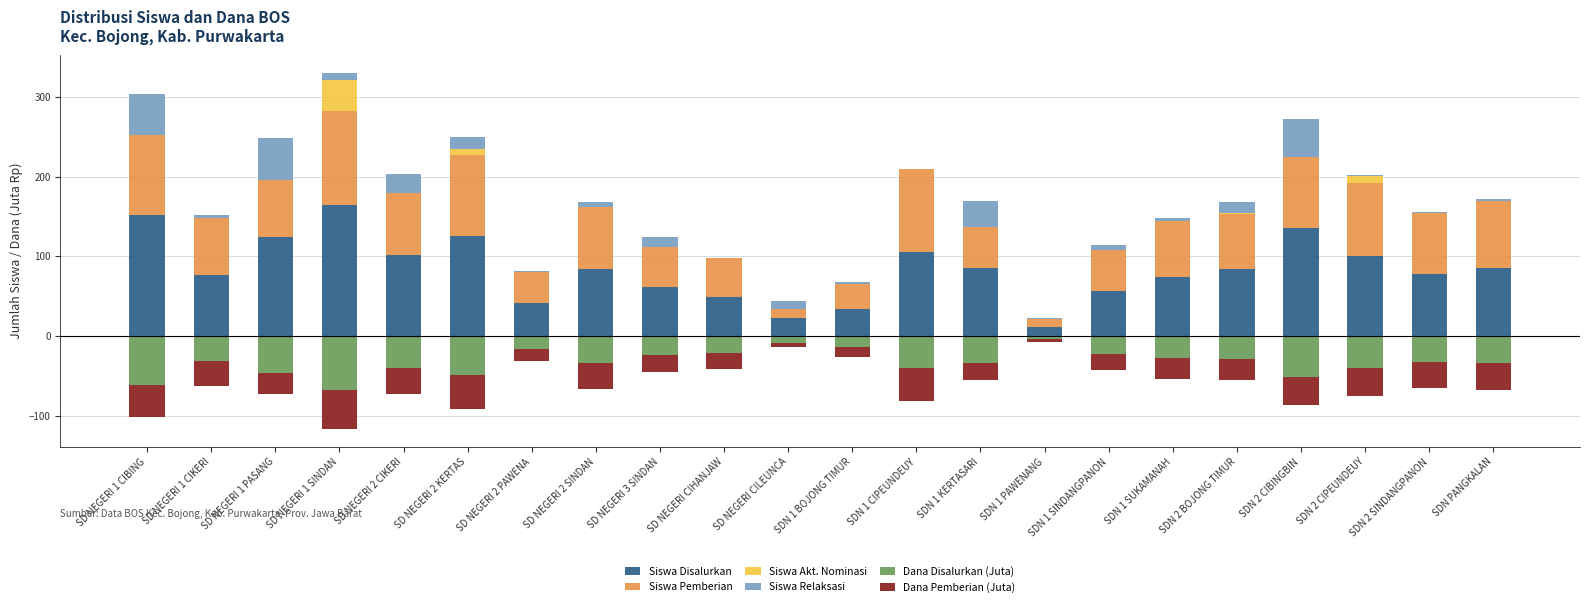

What is the difference between the second highest and minimum values in the Siswa Disalurkan series?

141.0